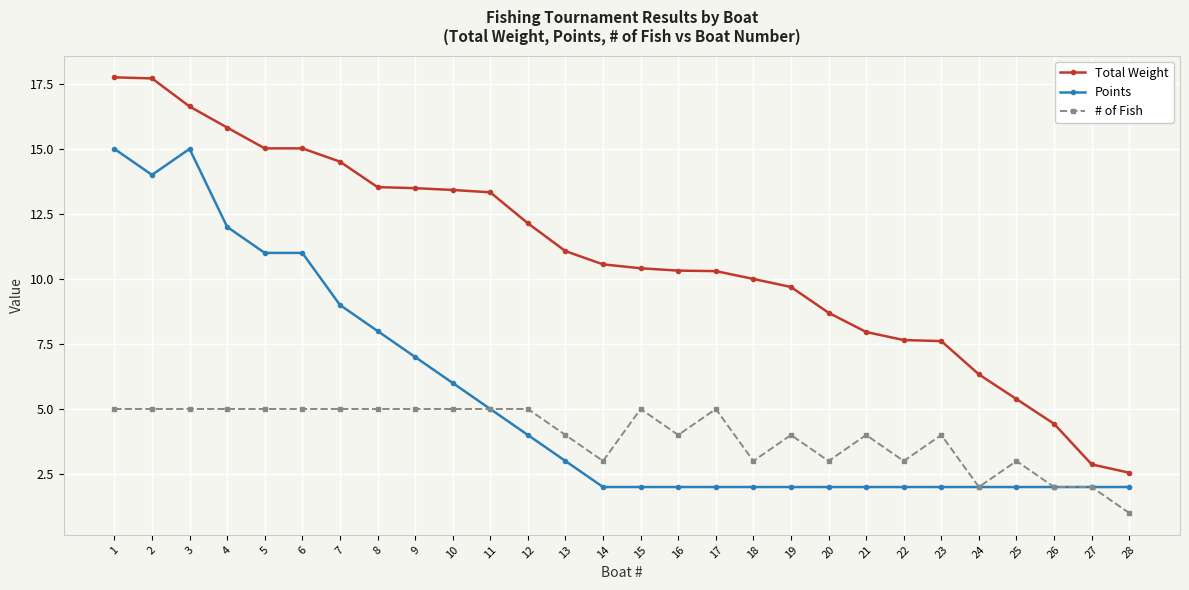

At which label does Total Weight first exceed 10?

1